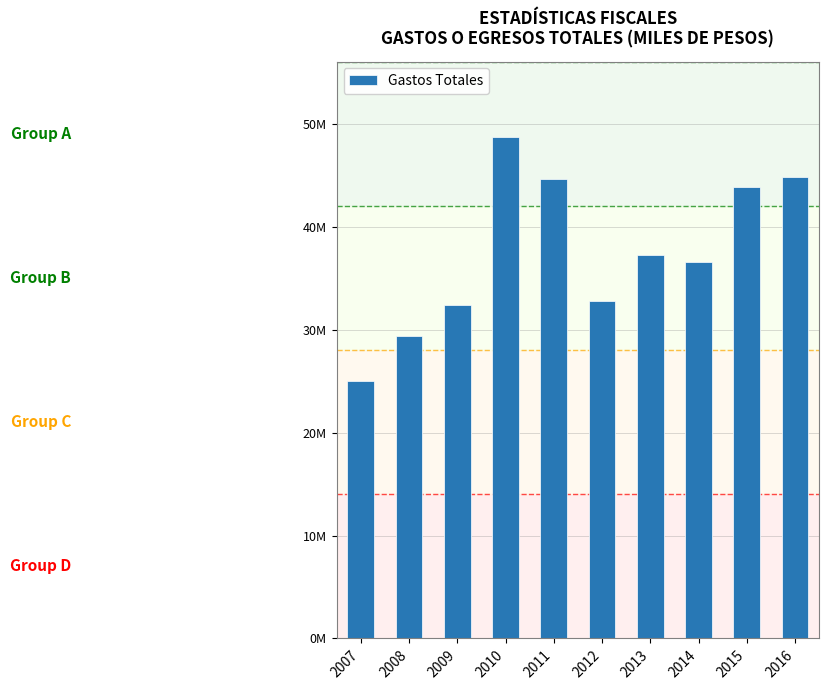

Is it true that the value at 2009 is 13222115?

False